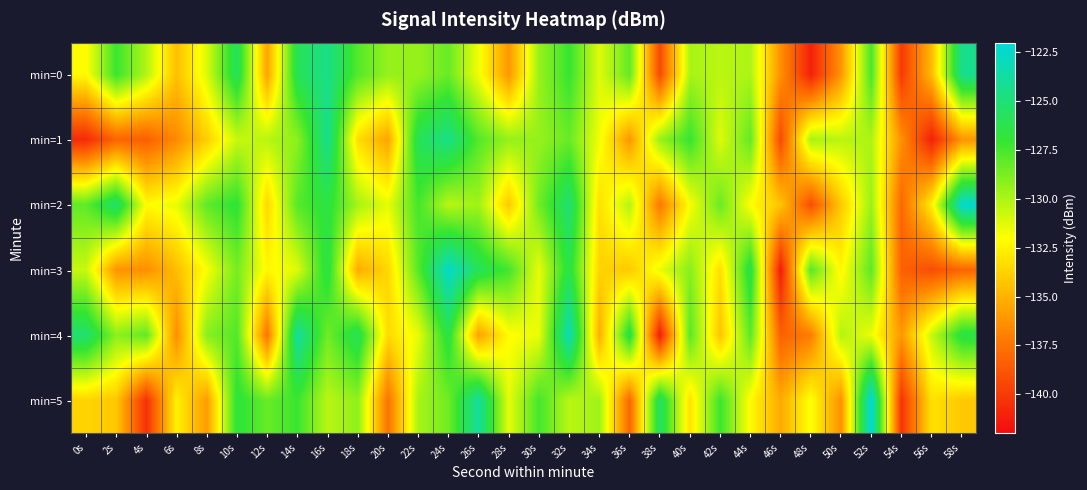

List the series in order of their peak value, lowest first.

min=0, min=1, min=4, min=3, min=2, min=5